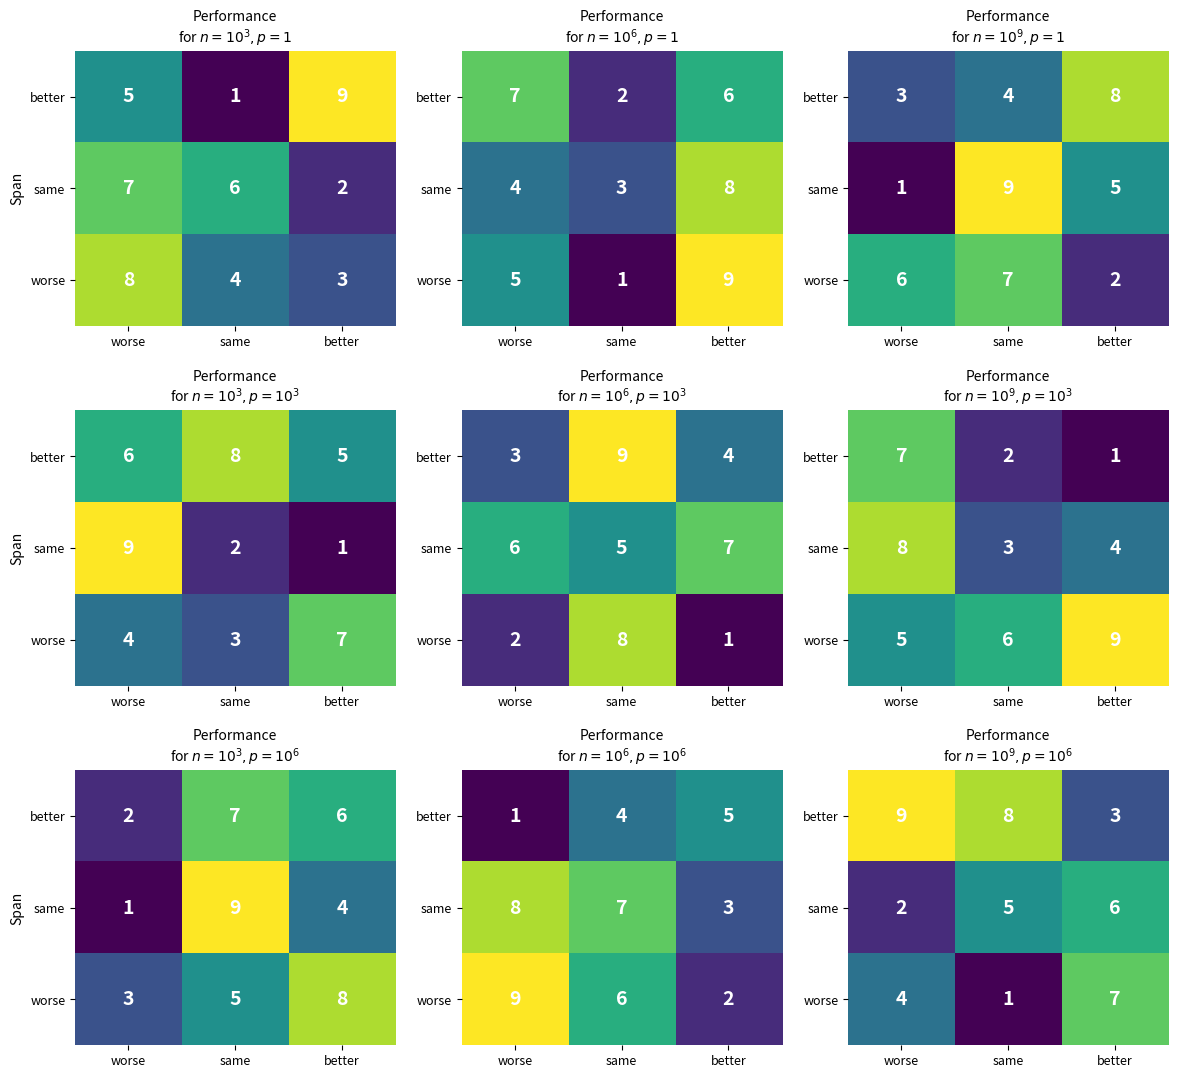

What is the difference between the maximum and second lowest values in the better series?

1